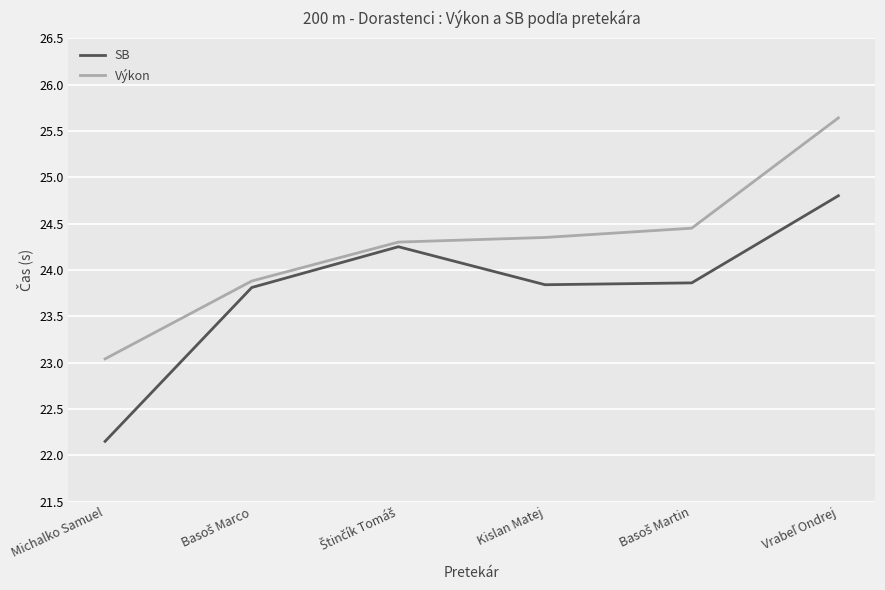

Read the SB value at Kislan Matej.

23.8